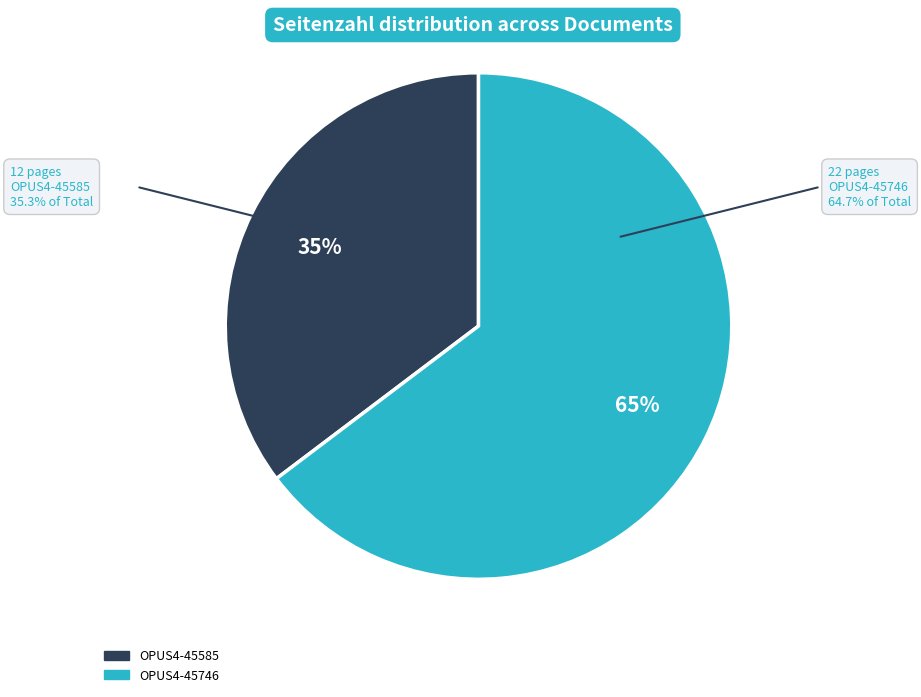

Is it true that OPUS4-45585 is 27% of the pie?

False